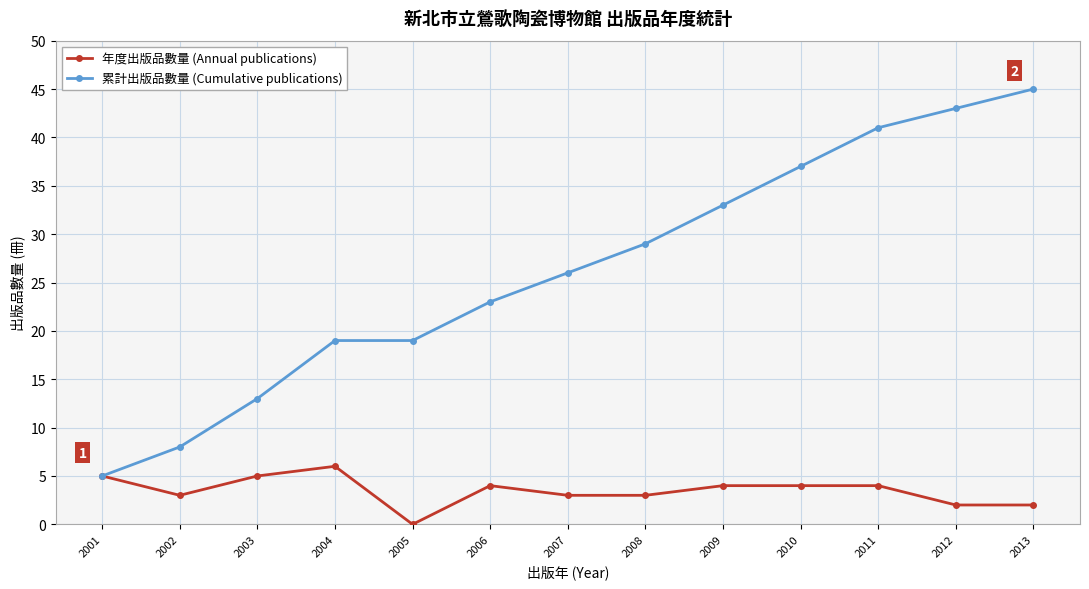

Which series has the largest range (max minus min)?

累計出版品數量 (Cumulative publications)